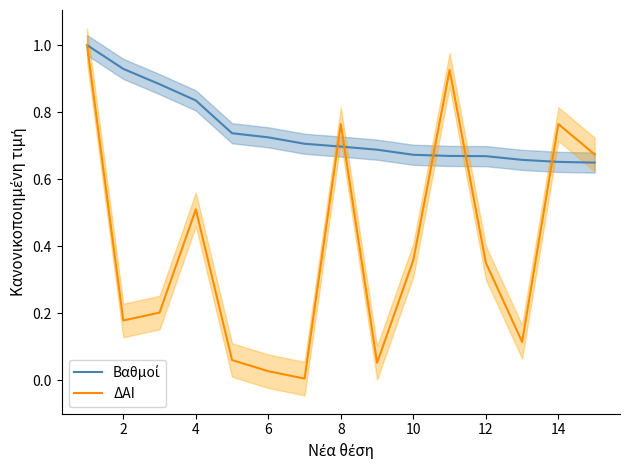

How many lines are shown in the chart?

2